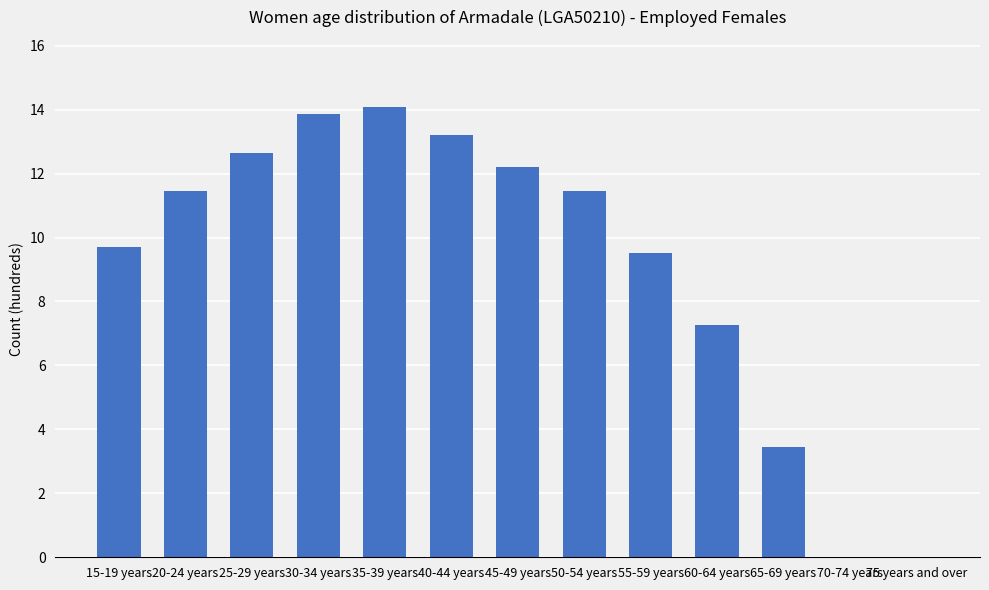

What is the maximum value shown in the chart?

14.1